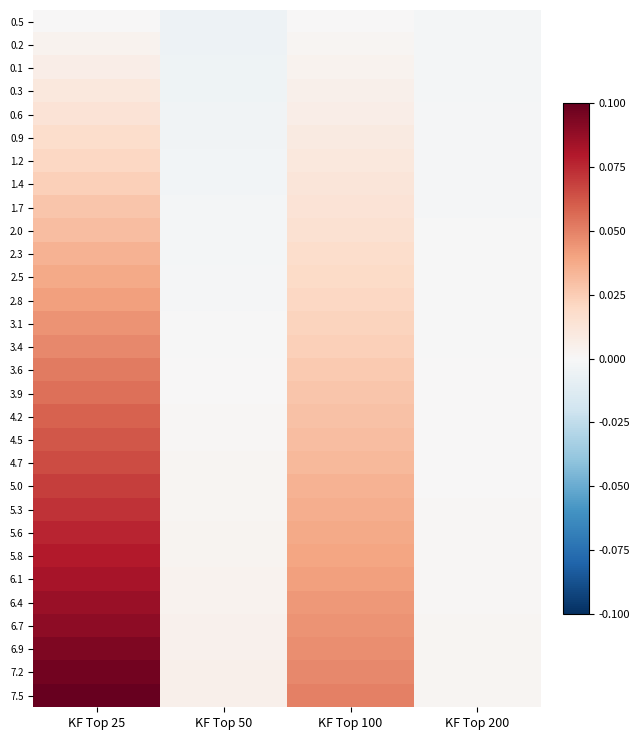

Rank the series by their maximum value, from highest to lowest.

7.5, 7.2, 6.9, 6.7, 6.4, 6.1, 5.8, 5.6, 5.3, 5.0, 4.7, 4.5, 4.2, 3.9, 3.6, 3.4, 3.1, 2.8, 2.5, 2.3, 2.0, 1.7, 1.4, 1.2, 0.9, 0.6, 0.3, 0.1, 0.2, 0.5